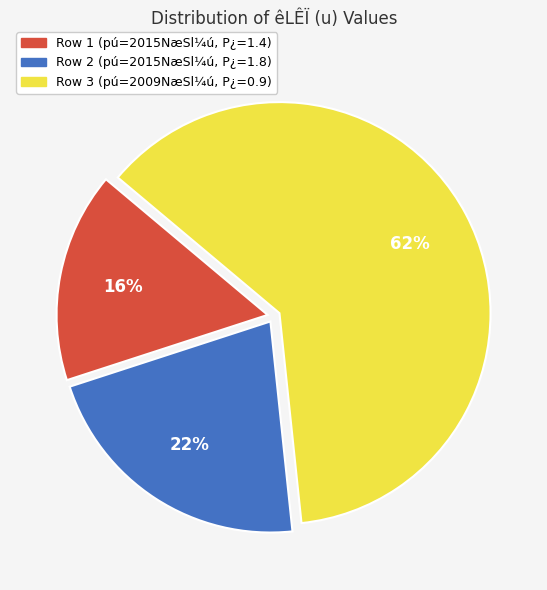

How many segments does this pie chart have?

3